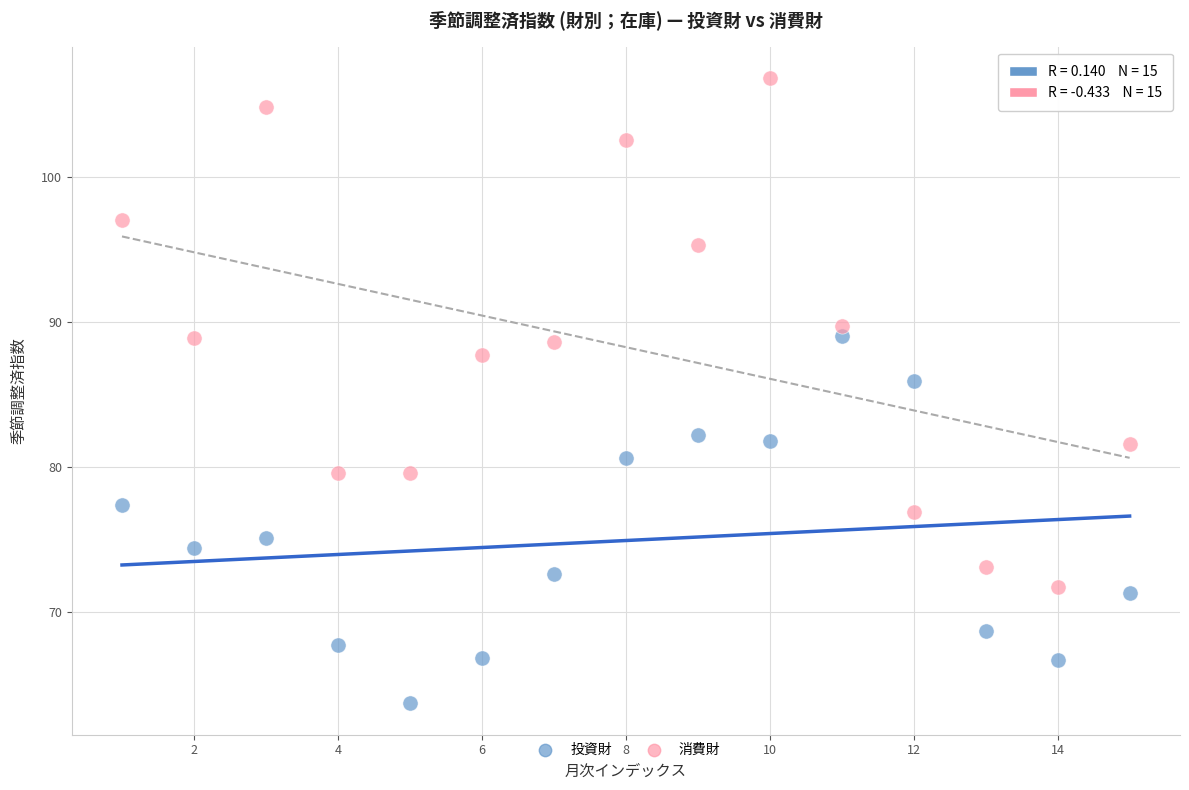

Which series reaches the minimum Y coordinate?

投資財